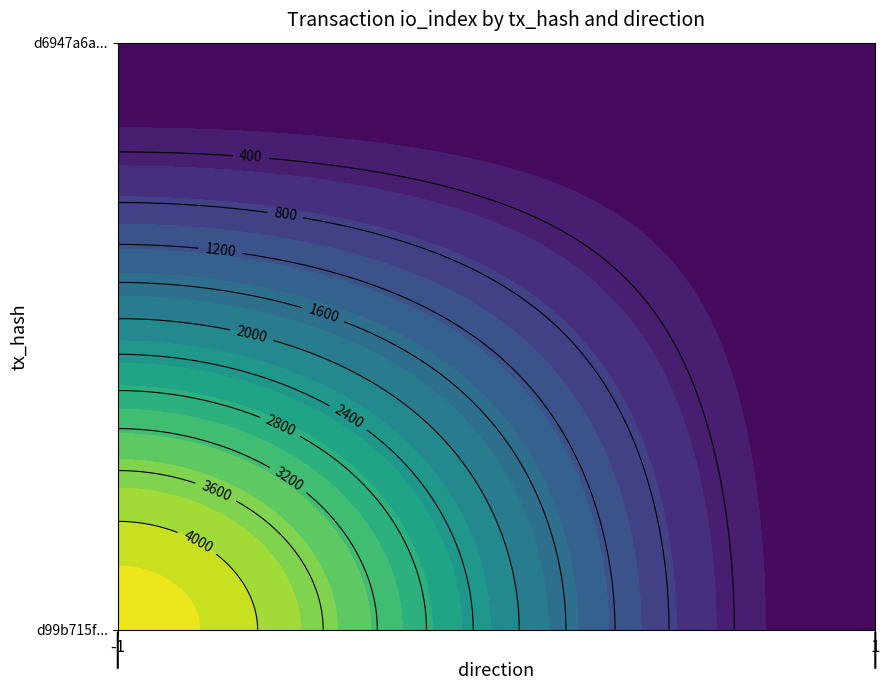

Which series changed the most between direction and io_index?

d99b715fd3875262e741c0856f8a549308cc2f3